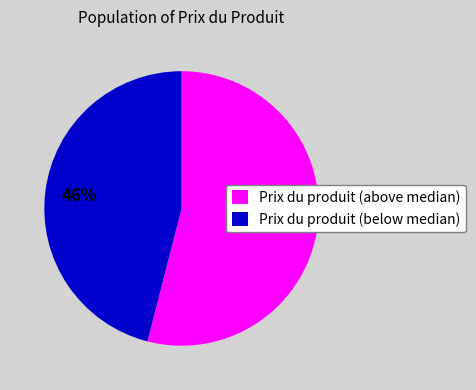

True or false: Prix du produit (below median) accounts for 40% of the total.

False